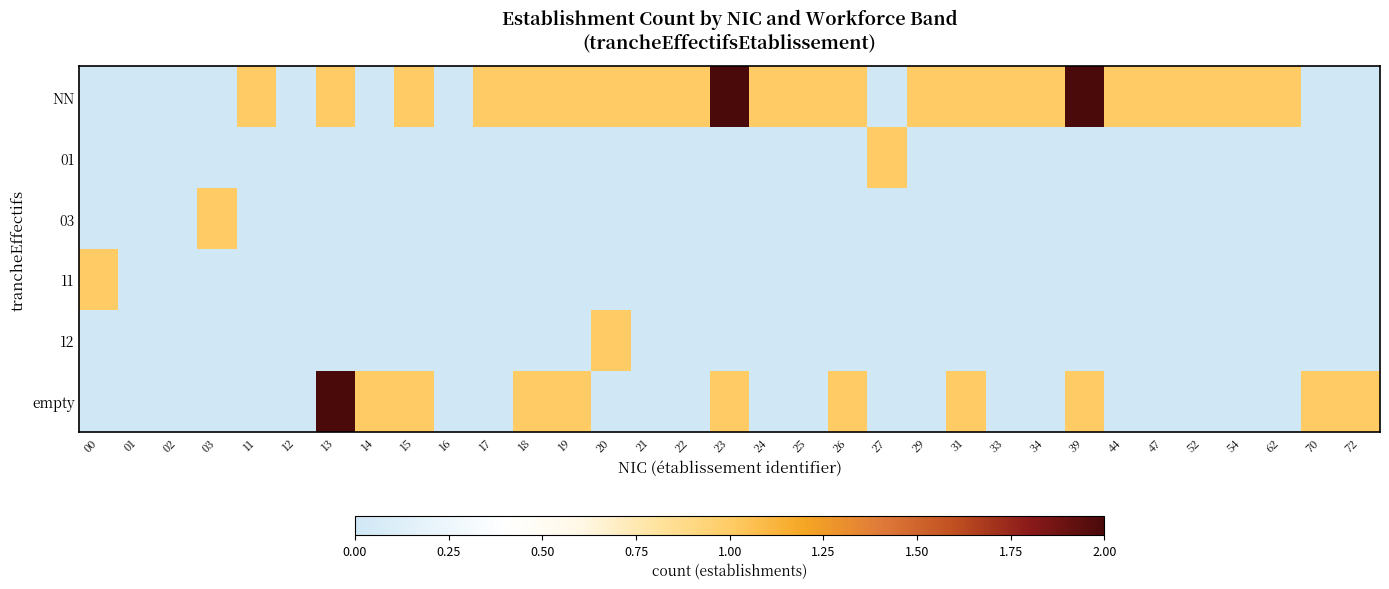

At which category is the sum across all series the highest?

13